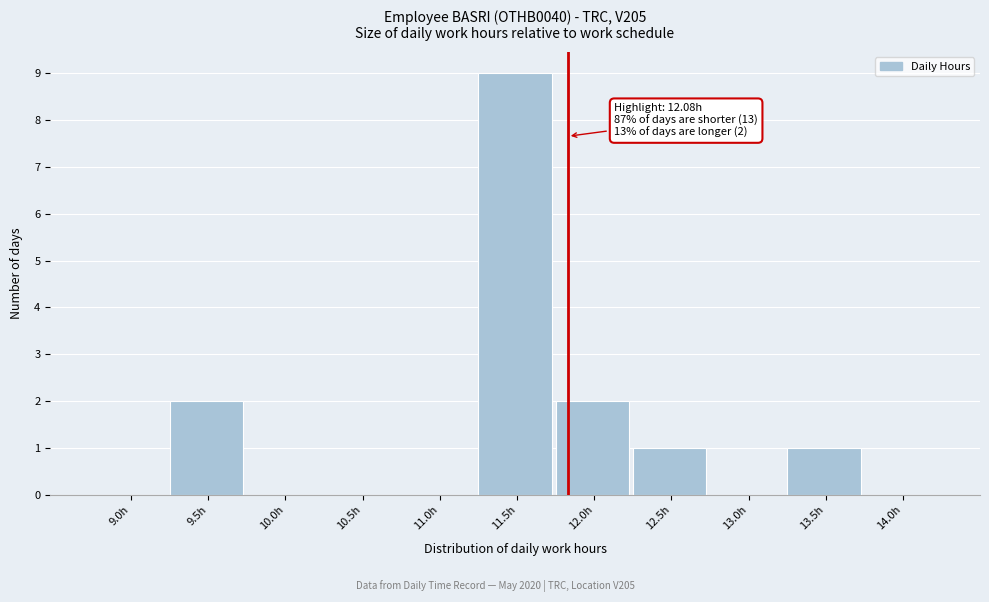

Reading left to right, transcribe all the data shown in this chart.

9.0h=0	9.5h=2	10.0h=0	10.5h=0	11.0h=0	11.5h=9	12.0h=2	12.5h=1	13.0h=0	13.5h=1	14.0h=0